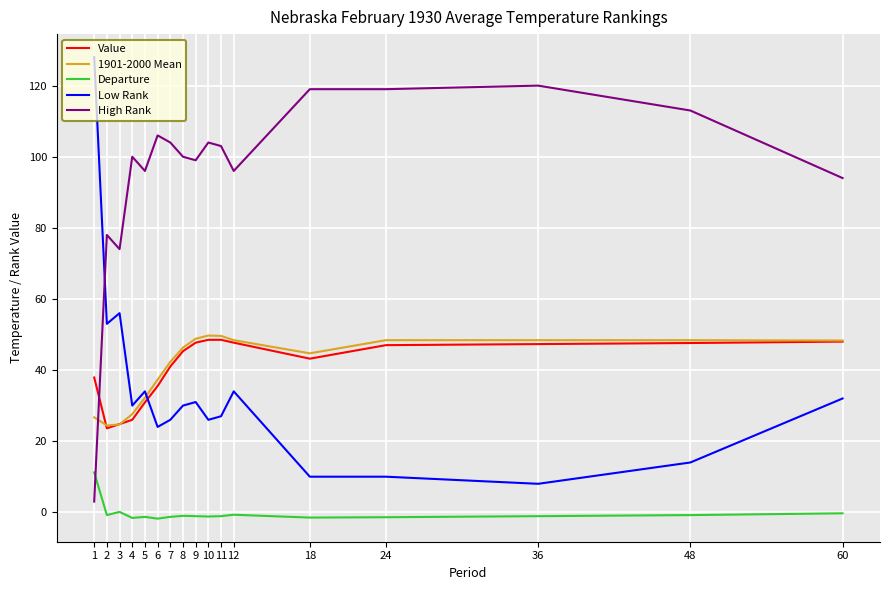

Which series has the largest range (max minus min)?

Low Rank